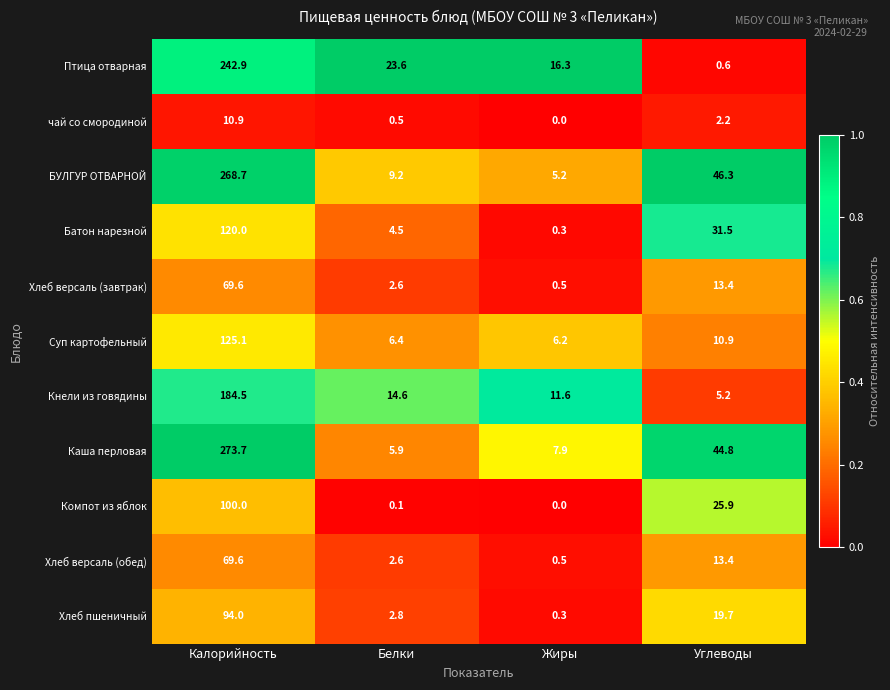

What is the difference between the maximum and second lowest values in the Суп картофельный series?

118.7